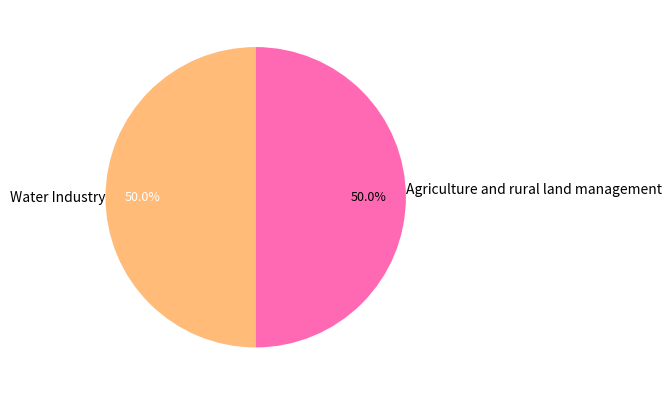

Approximately how many times larger is the value at Water Industry compared to Agriculture and rural land management?

1.0